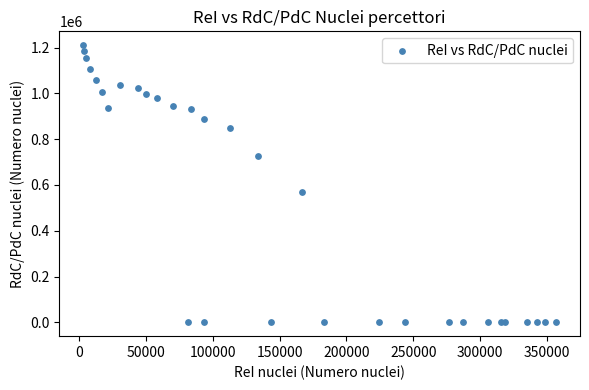

What Y value in the scatter plot is closest to 605103?

570506